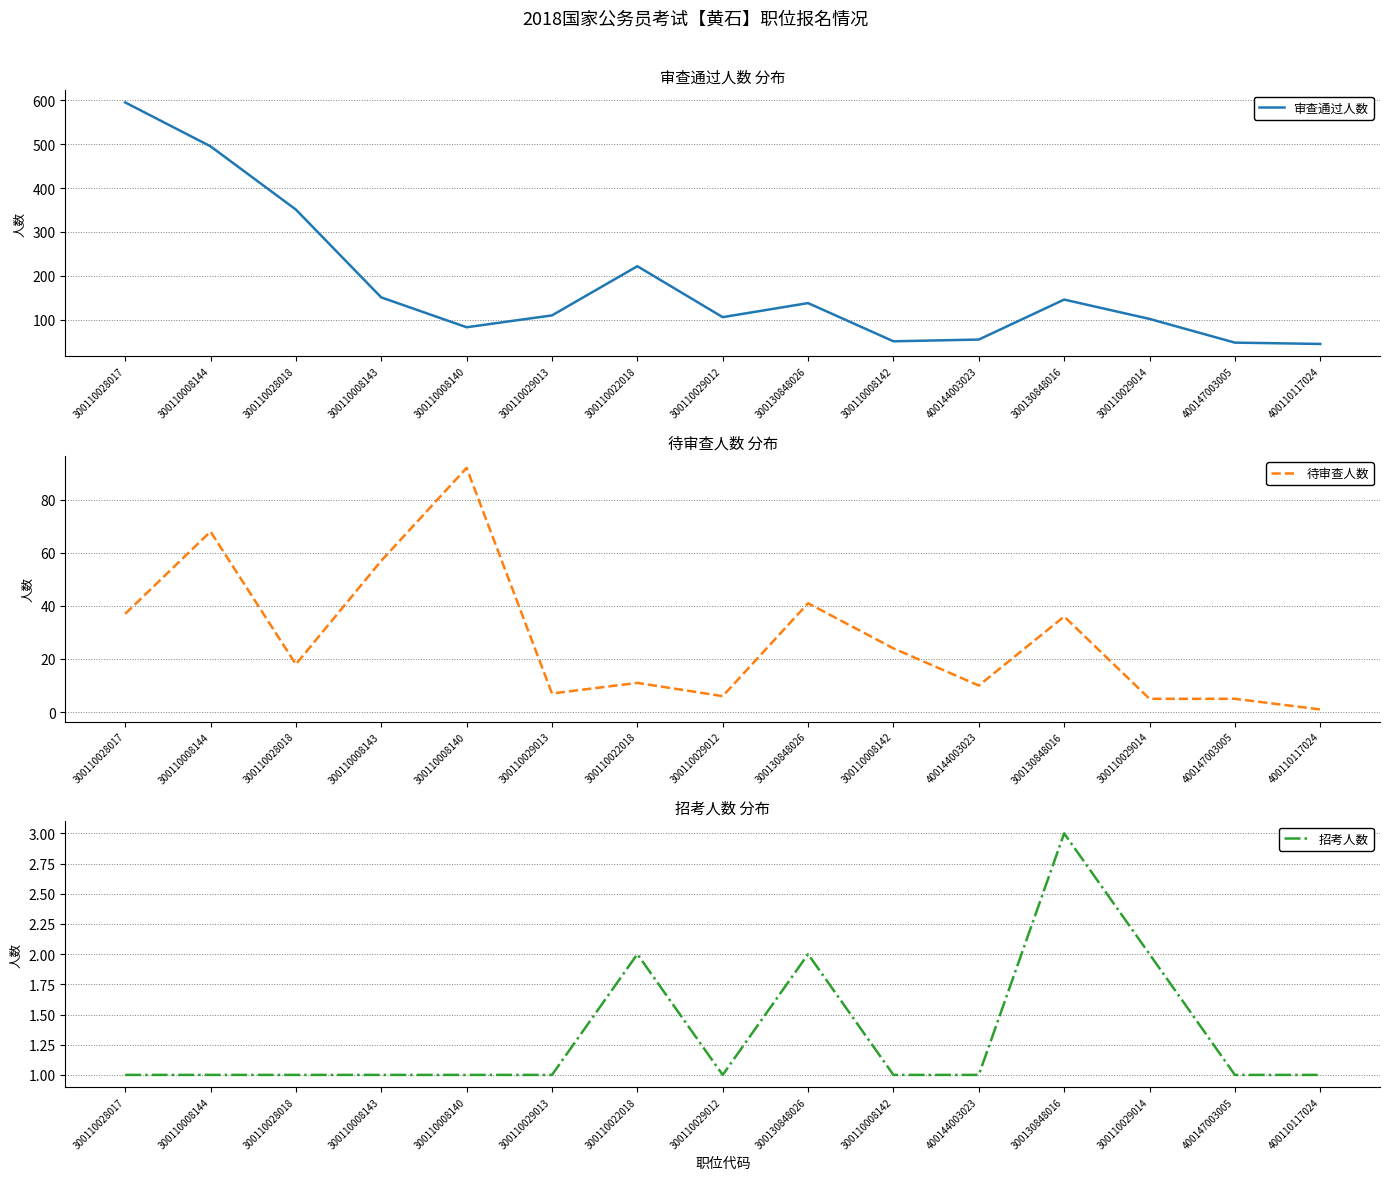

What are all the series names shown in the legend?

审查通过人数, 待审查人数, 招考人数